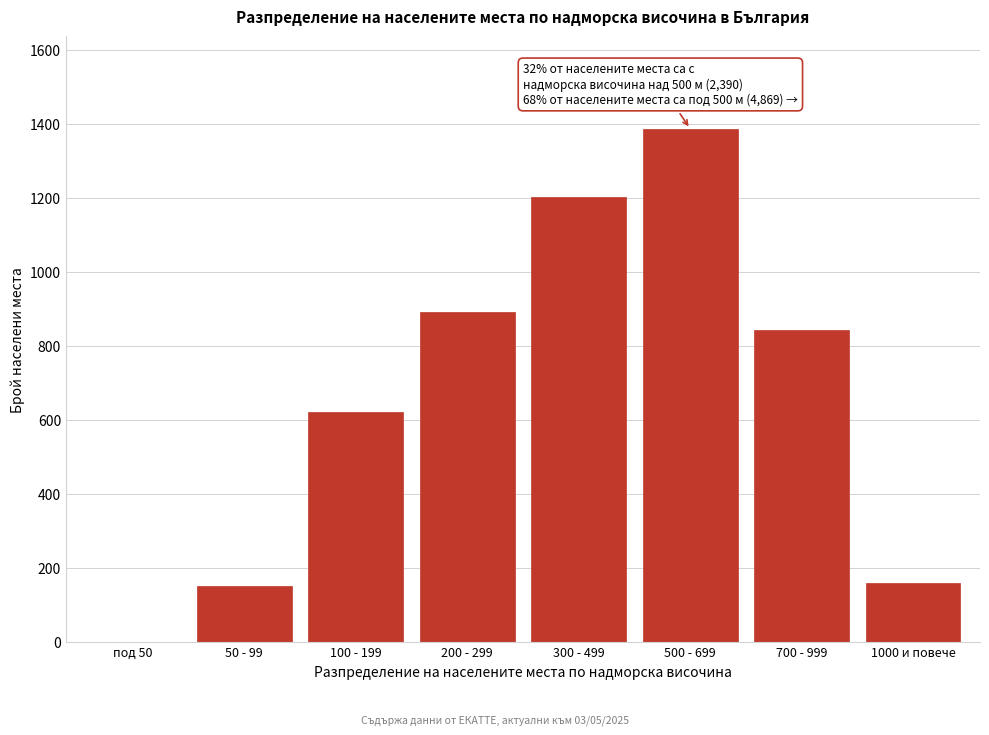

Reading right to left, list all the values displayed in this chart.

1000 и повече=161	700 - 999=842	500 - 699=1387	300 - 499=1204	200 - 299=891	100 - 199=623	50 - 99=151	под 50=0